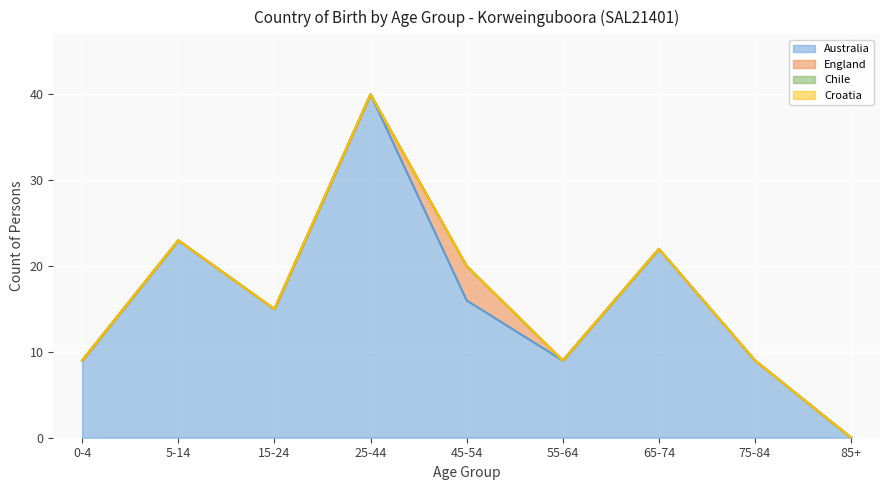

Which series has the widest spread of values?

Australia